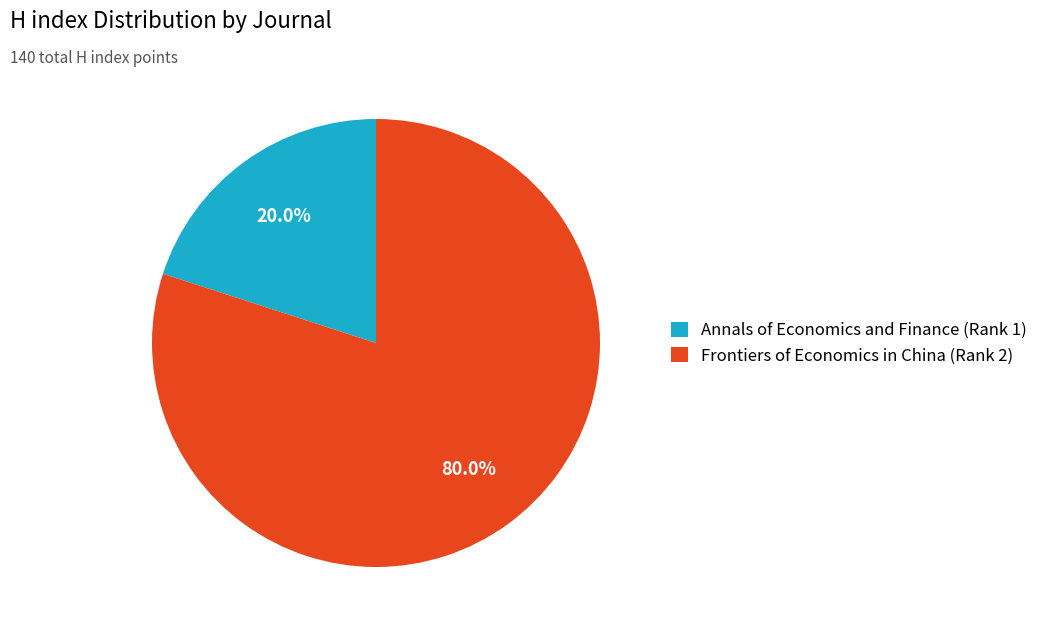

Which slice is the smallest?

Annals of Economics and Finance (Rank 1)